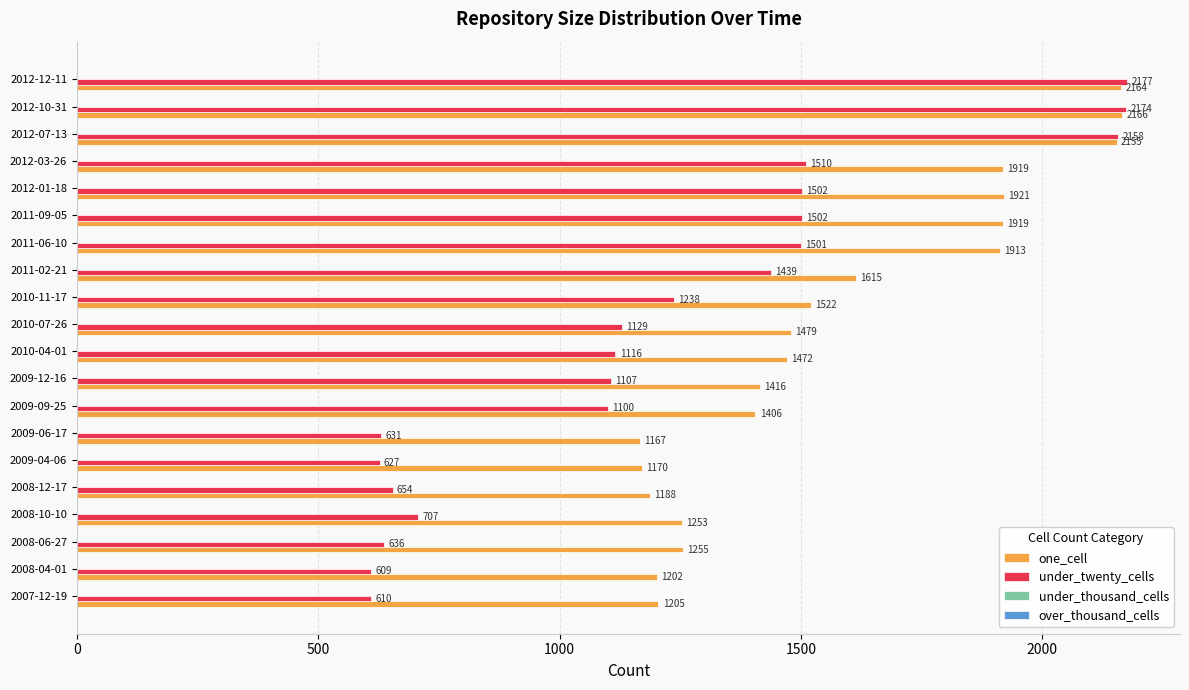

Is it true that under_twenty_cells equals 1502 at 2012-01-18?

True